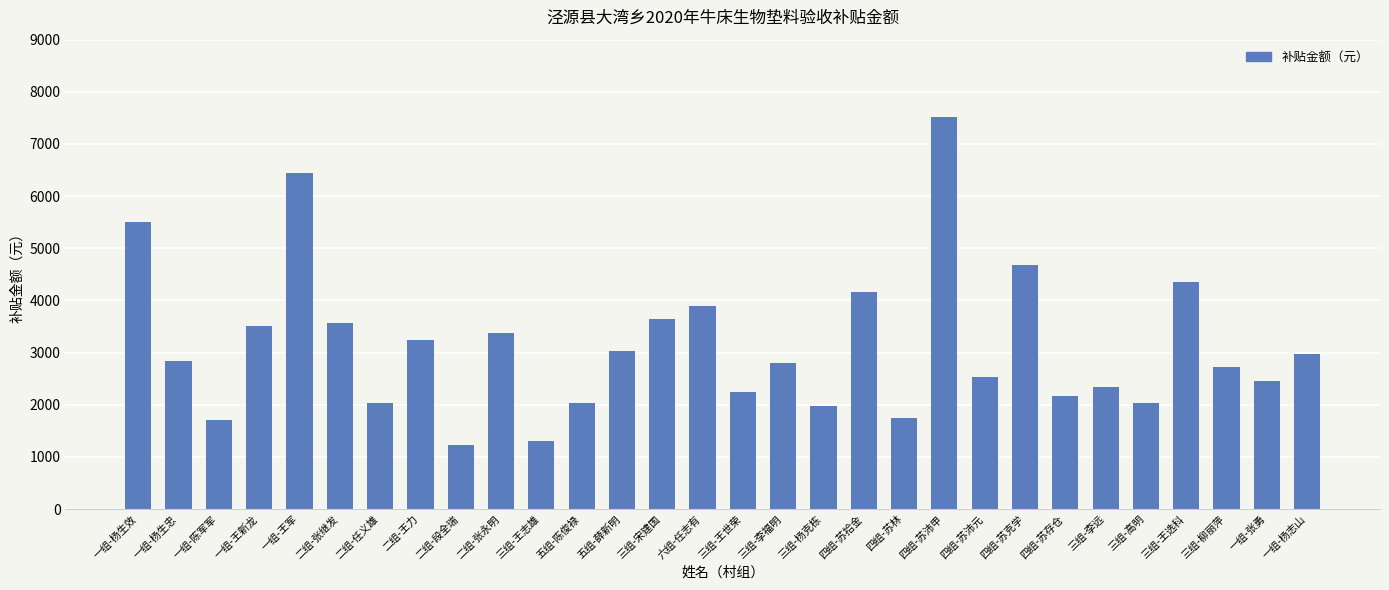

Which has a higher value, 五组-薛新明 or 三组-杨克栋?

五组-薛新明